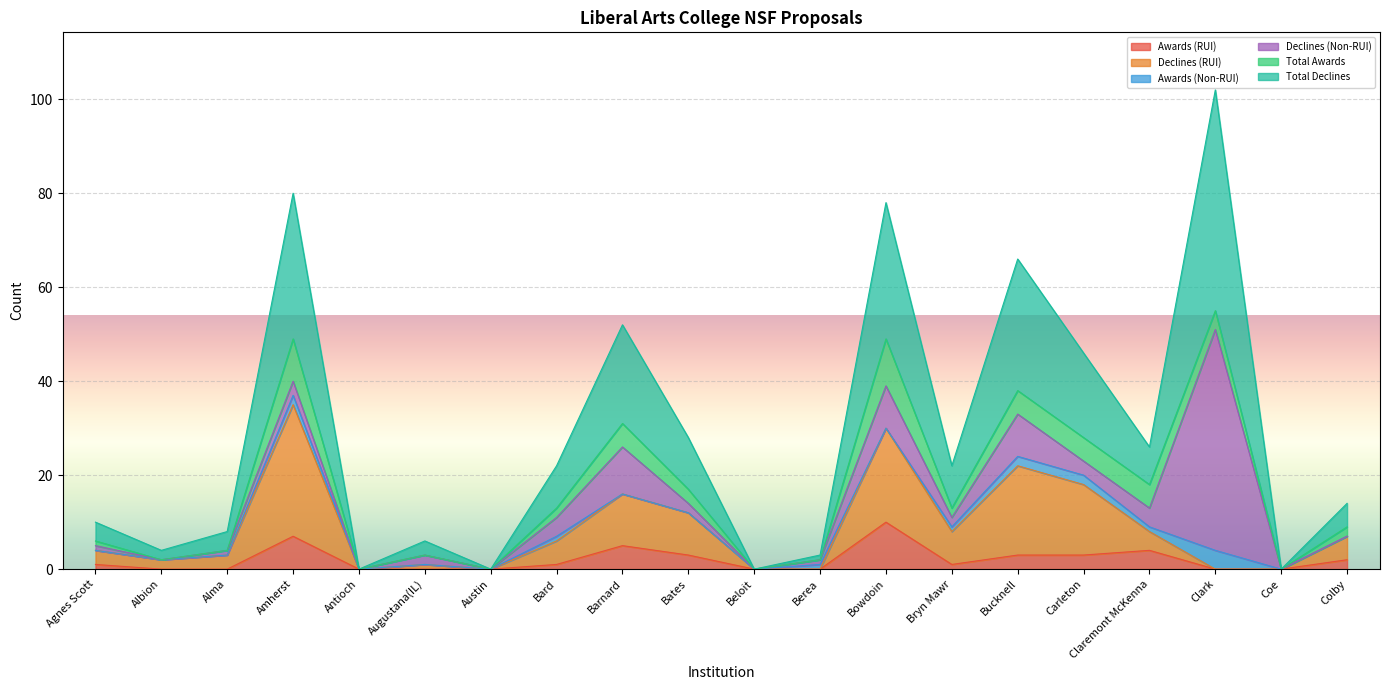

The Awards (RUI) series shows 0 at Augustana(IL). True or false?

True